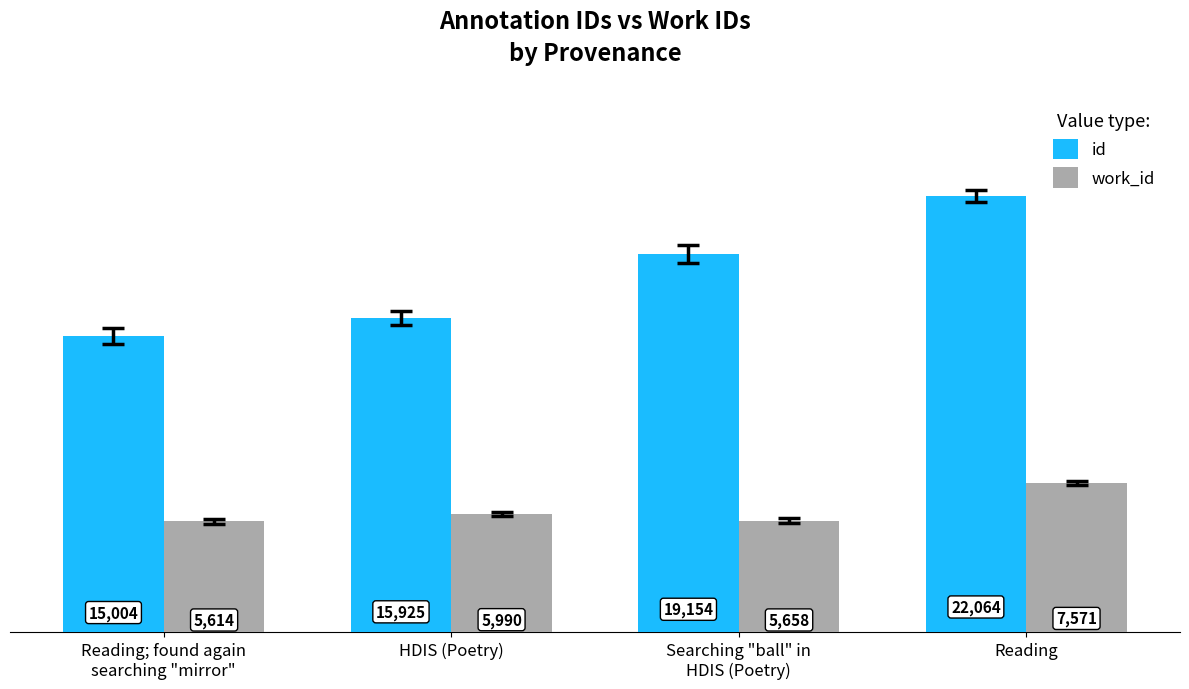

Reading left to right, list all the values displayed in this chart.

id: 15004	15925	19154	22064
work_id: 5614	5990	5658	7571